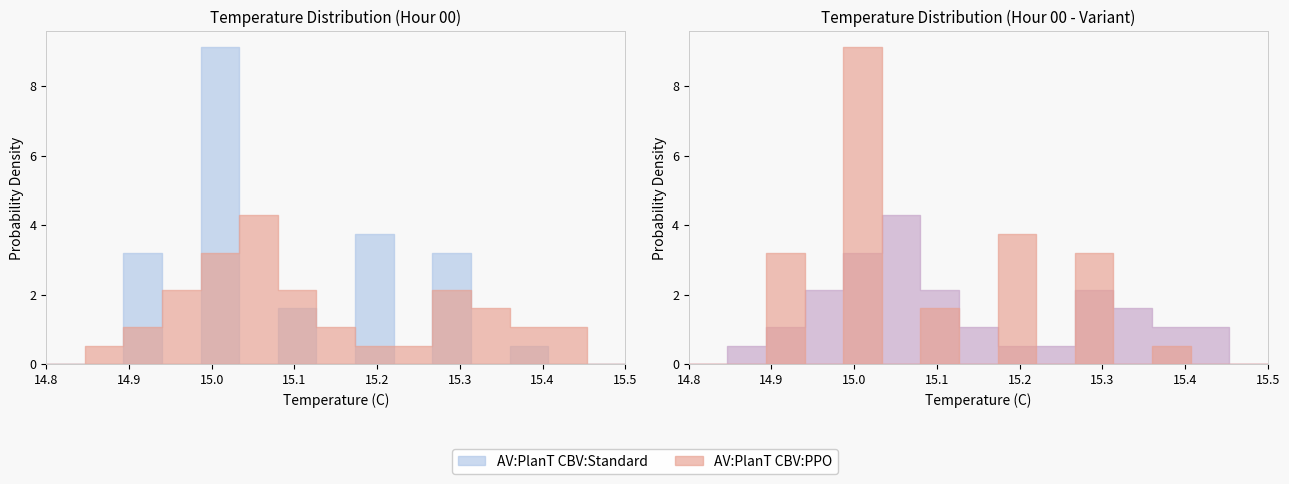

True or false: Temperature (C) has more than 2 points higher than both neighbors.

False